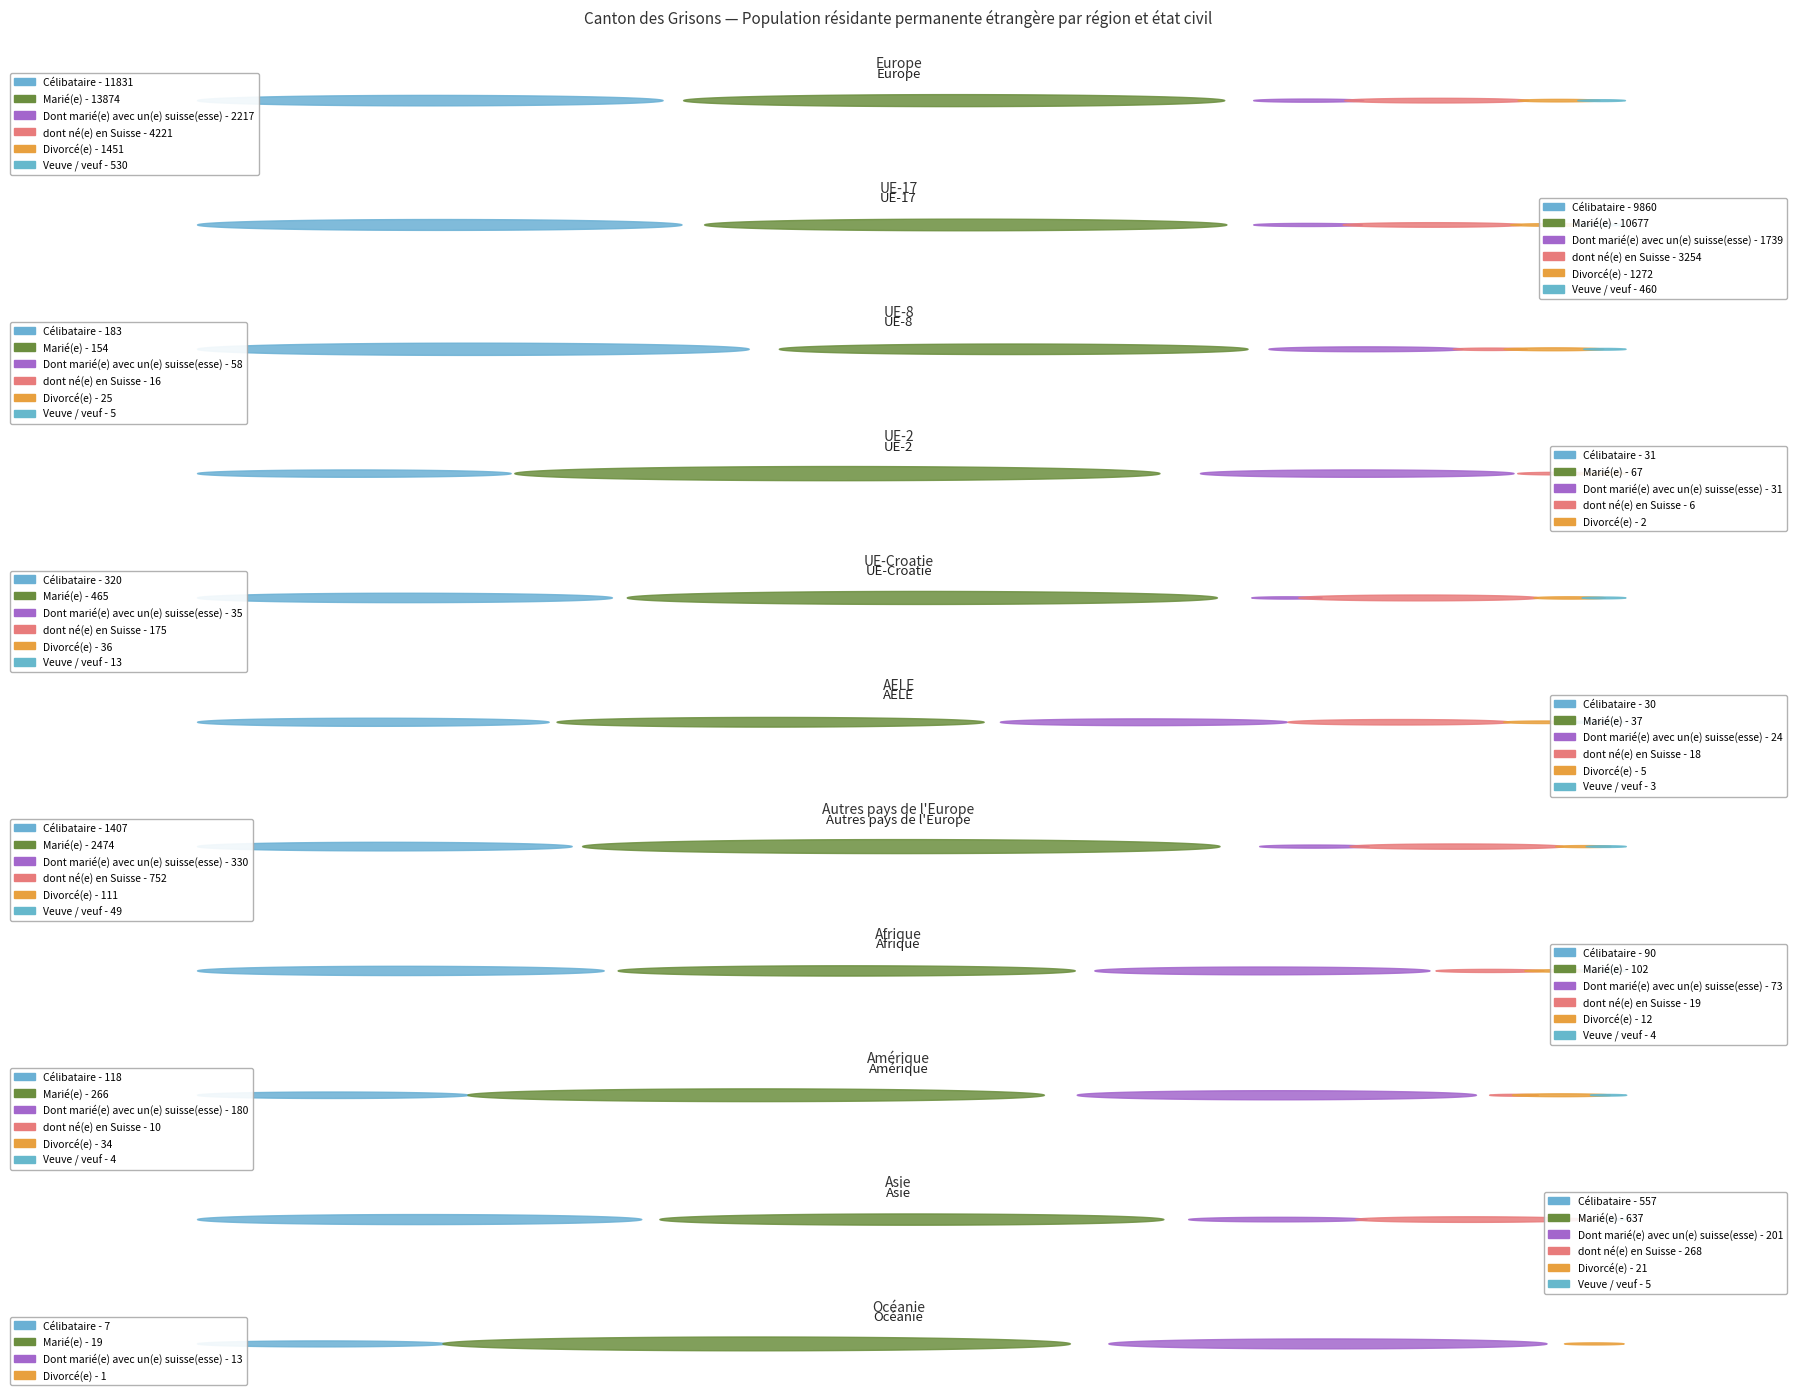

Reading right to left, extract all data points from this chart.

Célibataire: Océanie=7	Asie=557	Amérique=118	Afrique=90	Autres pays de l'Europe=1407	AELE=30	UE-Croatie=320	UE-2=31	UE-8=183	UE-17=9860	Europe=11831
Marié(e): Océanie=19	Asie=637	Amérique=266	Afrique=102	Autres pays de l'Europe=2474	AELE=37	UE-Croatie=465	UE-2=67	UE-8=154	UE-17=10677	Europe=13874
Dont marié(e) avec un(e) suisse(esse): Océanie=13	Asie=201	Amérique=180	Afrique=73	Autres pays de l'Europe=330	AELE=24	UE-Croatie=35	UE-2=31	UE-8=58	UE-17=1739	Europe=2217
dont né(e) en Suisse: Océanie=0	Asie=268	Amérique=10	Afrique=19	Autres pays de l'Europe=752	AELE=18	UE-Croatie=175	UE-2=6	UE-8=16	UE-17=3254	Europe=4221
Divorcé(e): Océanie=1	Asie=21	Amérique=34	Afrique=12	Autres pays de l'Europe=111	AELE=5	UE-Croatie=36	UE-2=2	UE-8=25	UE-17=1272	Europe=1451
Veuve / veuf: Océanie=0	Asie=5	Amérique=4	Afrique=4	Autres pays de l'Europe=49	AELE=3	UE-Croatie=13	UE-2=0	UE-8=5	UE-17=460	Europe=530